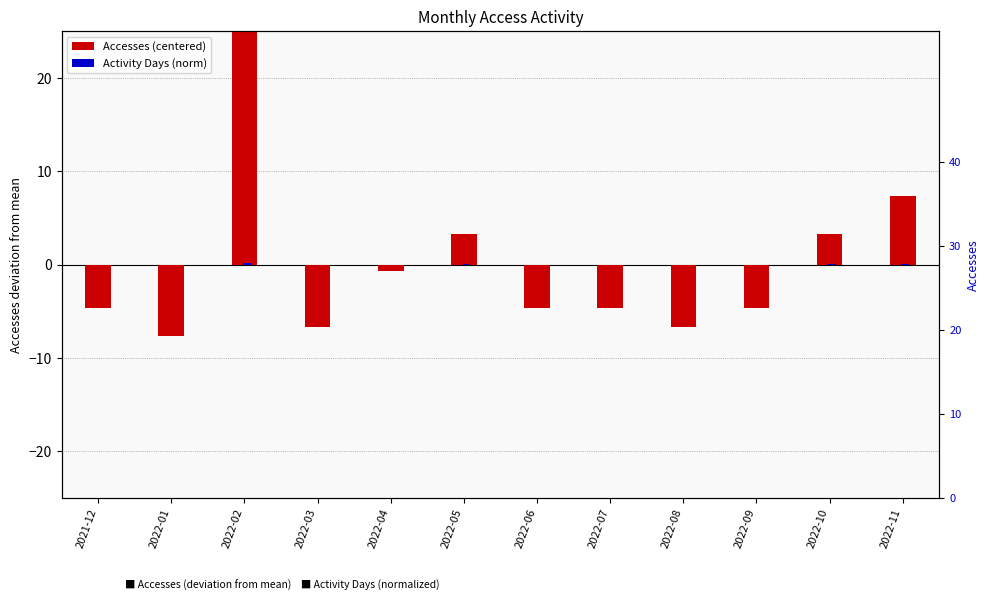

The Activity Days (norm) series shows -0.1 at 2022-03. True or false?

True